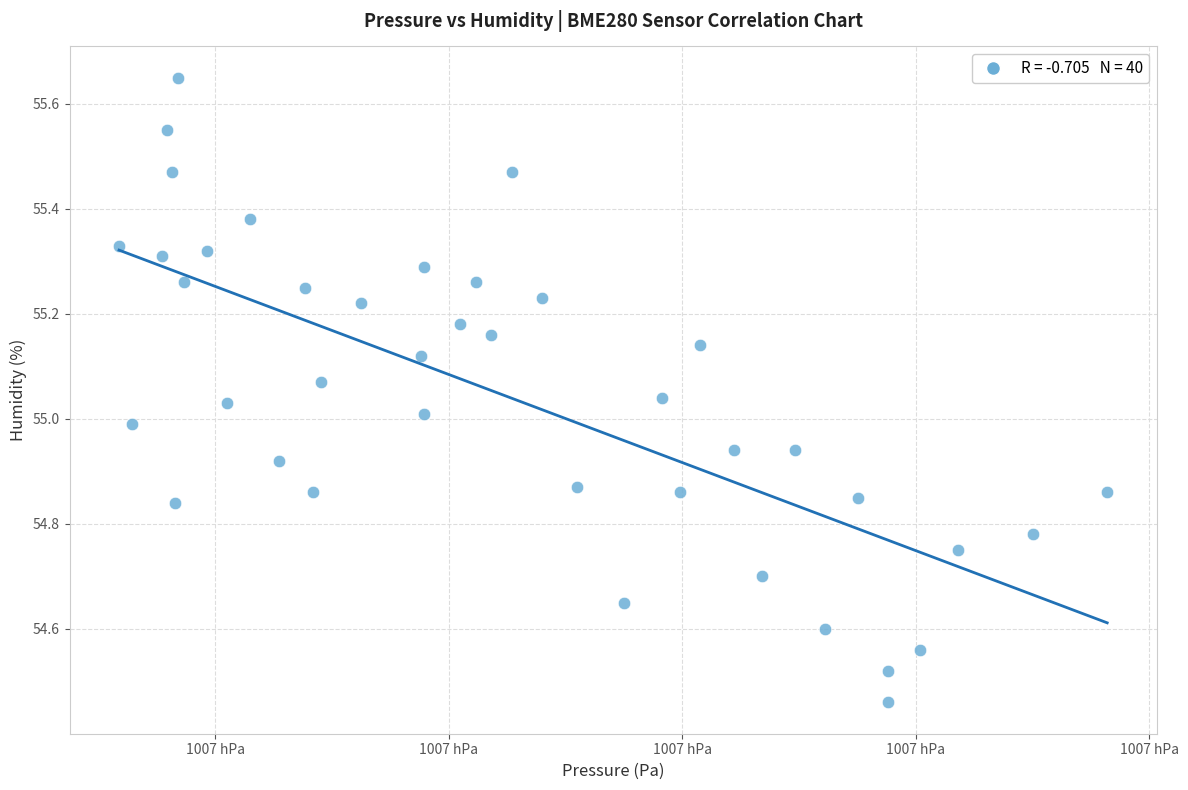

What is the range of X values (max minus min)?

84.6